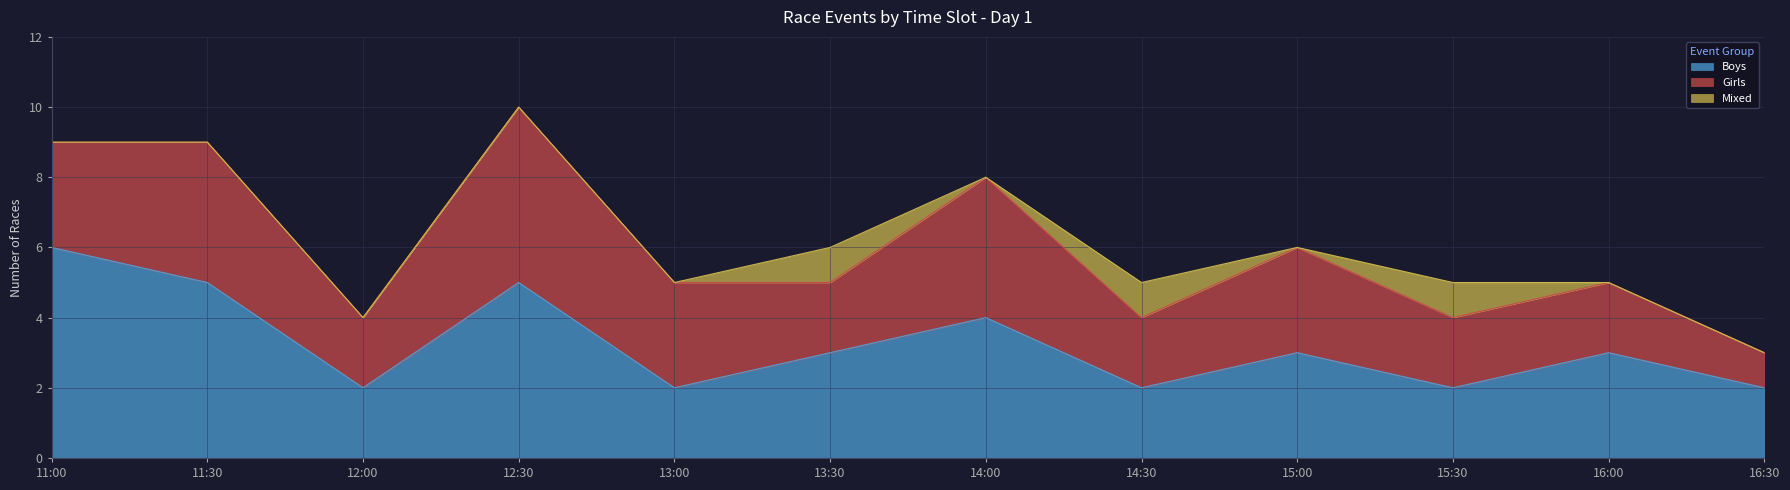

What is the label of the 6th point from the right?

14:00